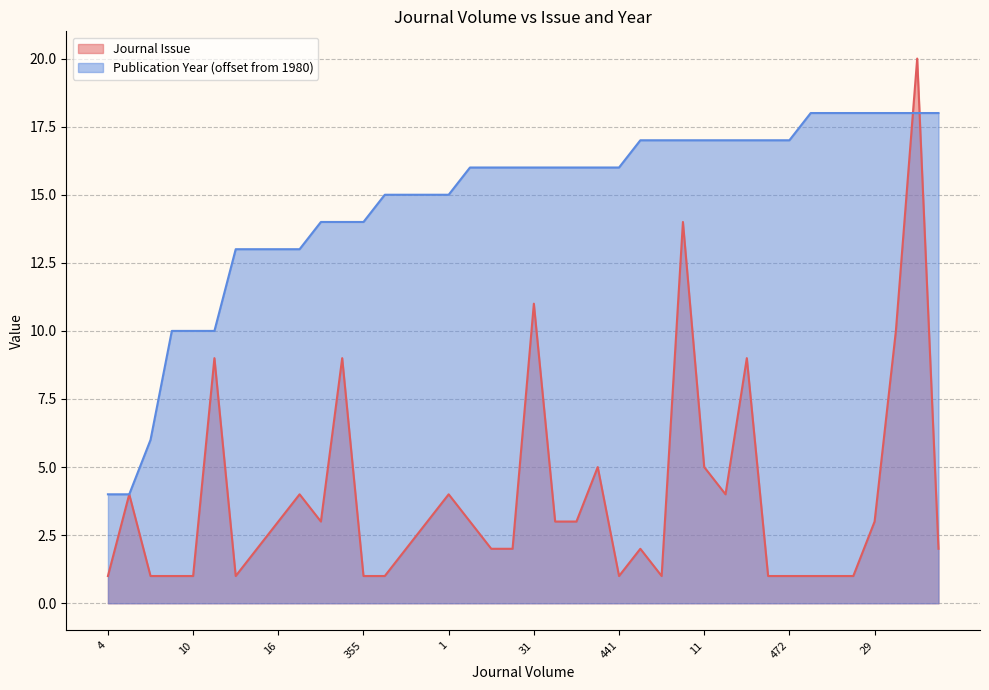

What is the sum of all Journal Issue values?

155